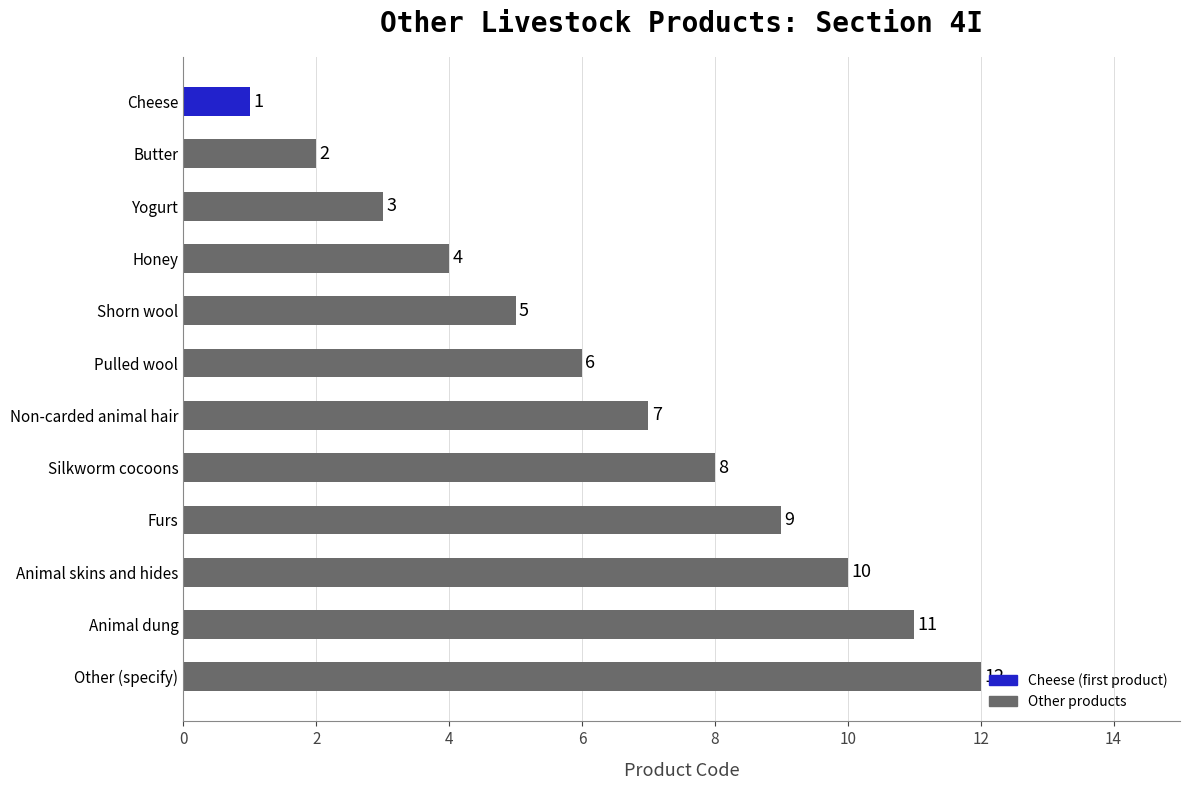

How many bars are there in total?

12